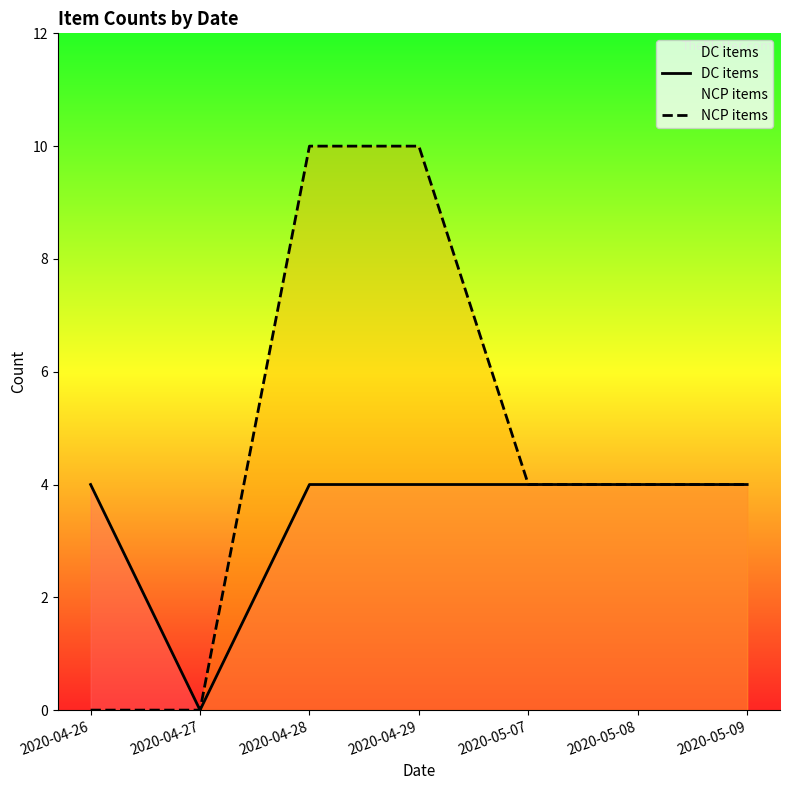

True or false: NCP items and DC items cross at least once.

False